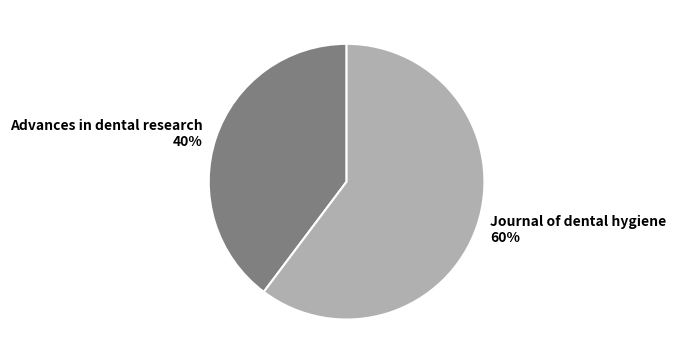

Which slice is the largest?

Journal of dental hygiene